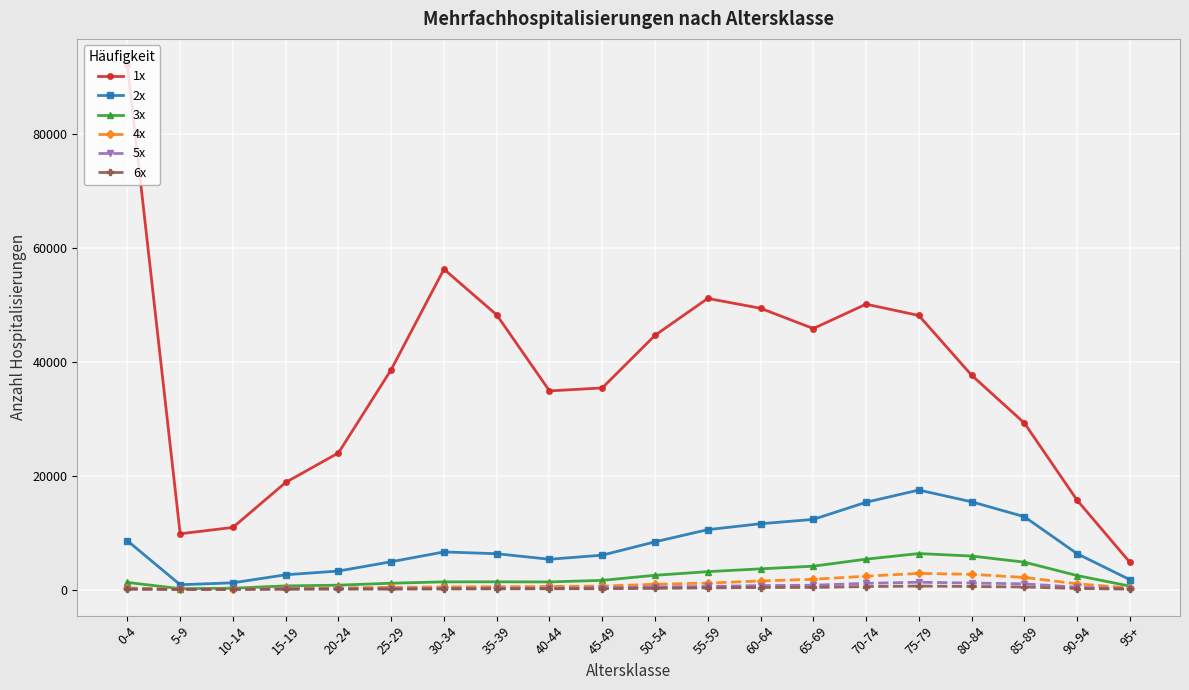

What is the greatest value displayed?

92043